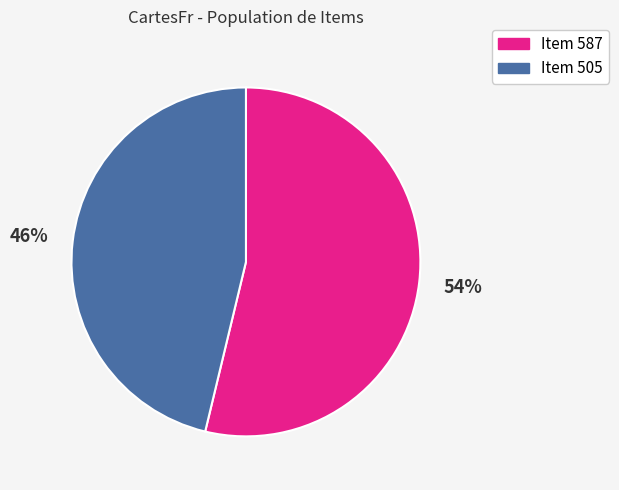

Which has a higher value, Item 587 or Item 505?

Item 587